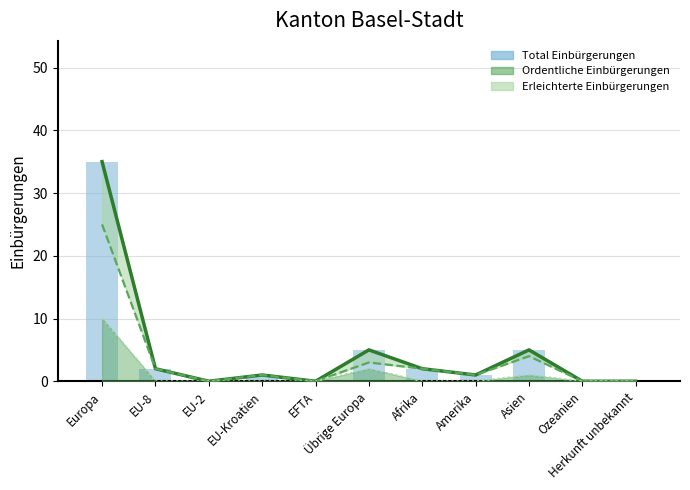

Which has a higher value, EU-8 or Ozeanien?

EU-8